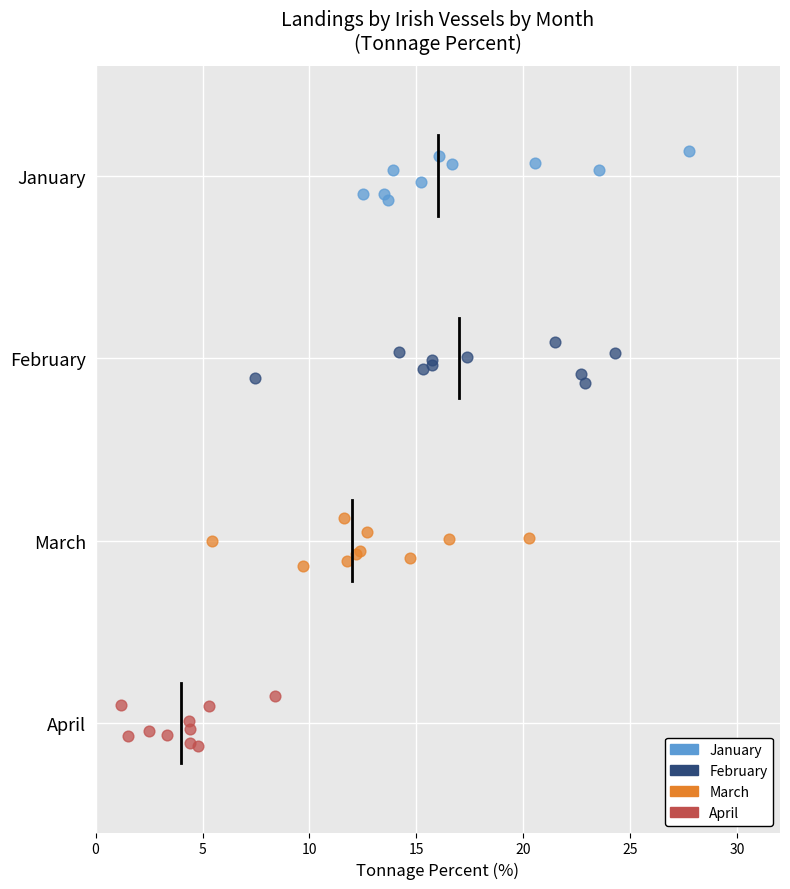

What are all the series names shown in the legend?

January, February, March, April